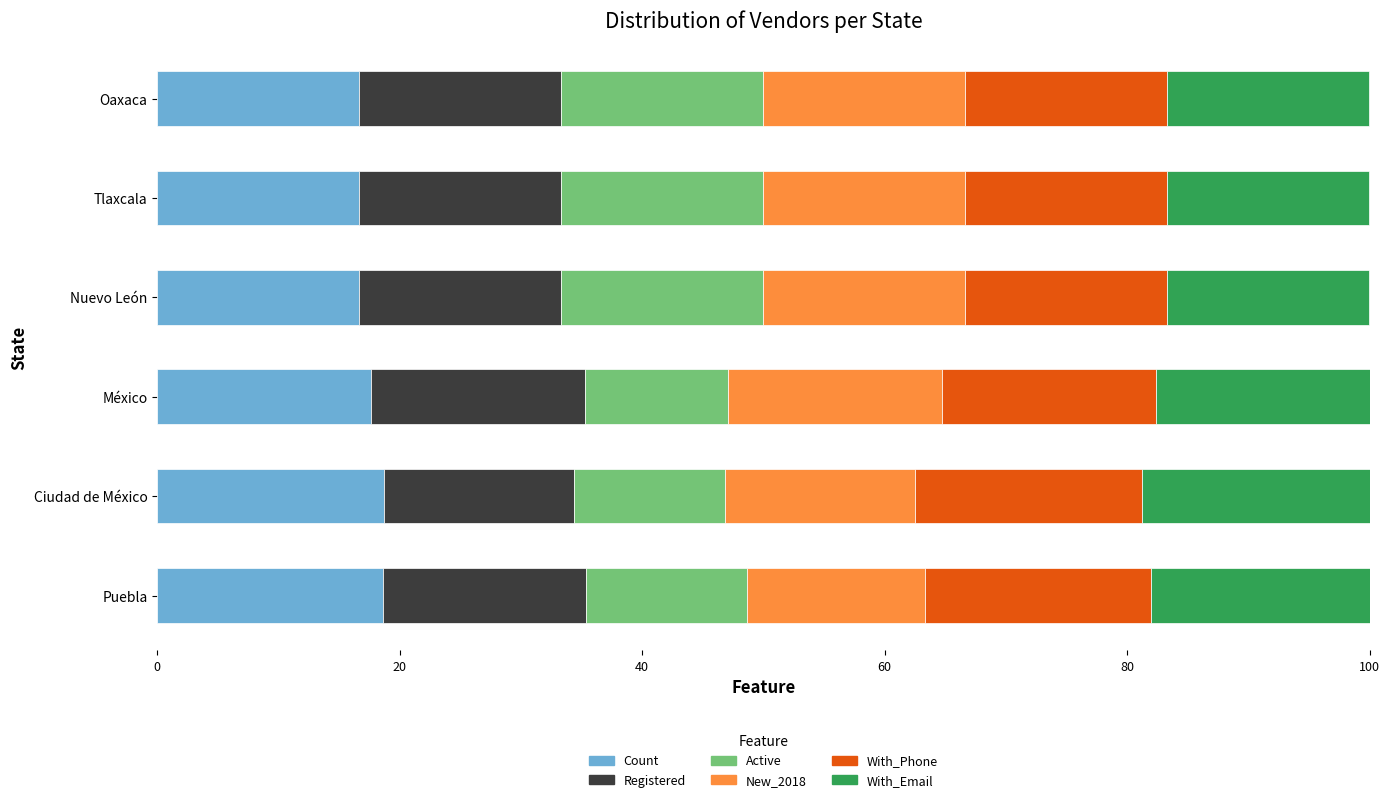

What is the total value across all series at Ciudad de México?

100.0